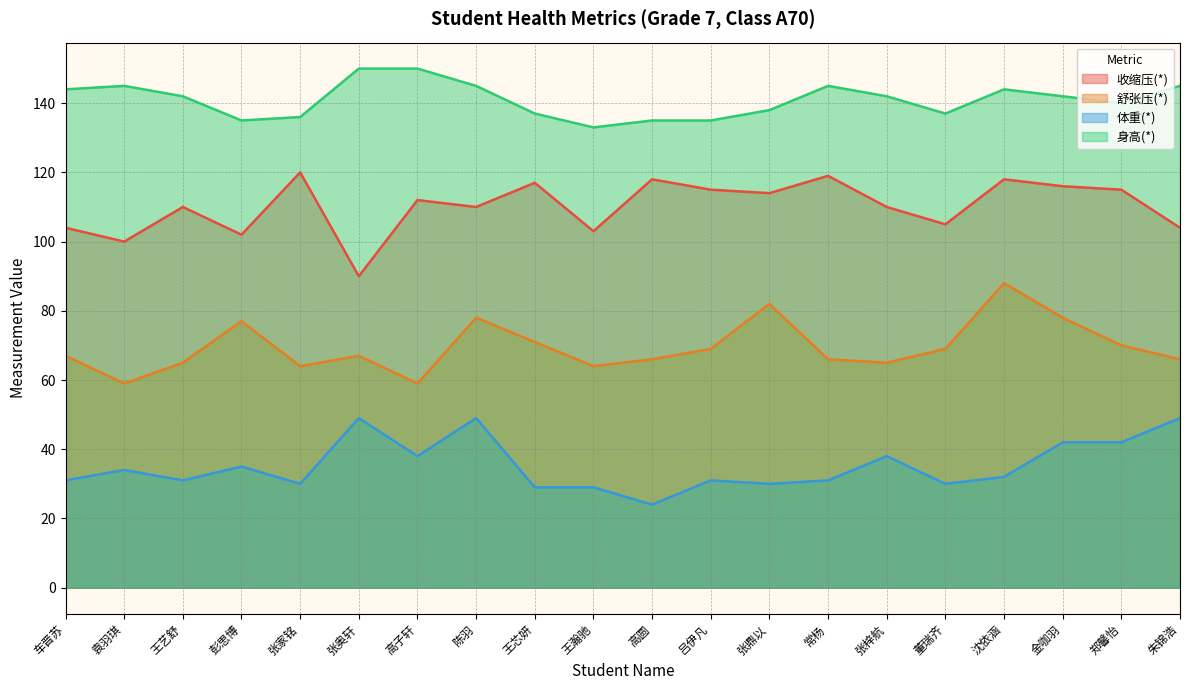

Reading right to left, transcribe all the data shown in this chart.

收缩压(*): 朱锦浩=104	郑馨怡=115	金咖羽=116	沈依涵=118	董瑞齐=105	张梓航=110	常杨=119	张鼎以=114	吕伊凡=115	高圆=118	王瀚驰=103	王芯妍=117	陈羽=110	高子轩=112	张奥轩=90	张家铭=120	彭思博=102	王艺舒=110	袁羽琪=100	车晋苏=104
舒张压(*): 朱锦浩=66	郑馨怡=70	金咖羽=78	沈依涵=88	董瑞齐=69	张梓航=65	常杨=66	张鼎以=82	吕伊凡=69	高圆=66	王瀚驰=64	王芯妍=71	陈羽=78	高子轩=59	张奥轩=67	张家铭=64	彭思博=77	王艺舒=65	袁羽琪=59	车晋苏=67
体重(*): 朱锦浩=49	郑馨怡=42	金咖羽=42	沈依涵=32	董瑞齐=30	张梓航=38	常杨=31	张鼎以=30	吕伊凡=31	高圆=24	王瀚驰=29	王芯妍=29	陈羽=49	高子轩=38	张奥轩=49	张家铭=30	彭思博=35	王艺舒=31	袁羽琪=34	车晋苏=31
身高(*): 朱锦浩=145	郑馨怡=140	金咖羽=142	沈依涵=144	董瑞齐=137	张梓航=142	常杨=145	张鼎以=138	吕伊凡=135	高圆=135	王瀚驰=133	王芯妍=137	陈羽=145	高子轩=150	张奥轩=150	张家铭=136	彭思博=135	王艺舒=142	袁羽琪=145	车晋苏=144